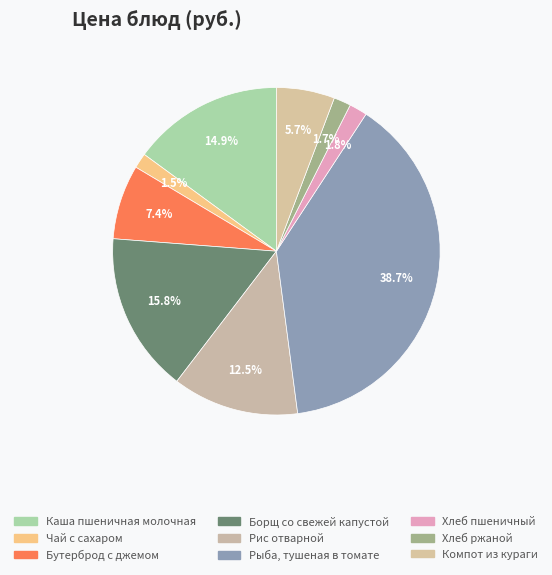

Does any single category account for the majority?

No